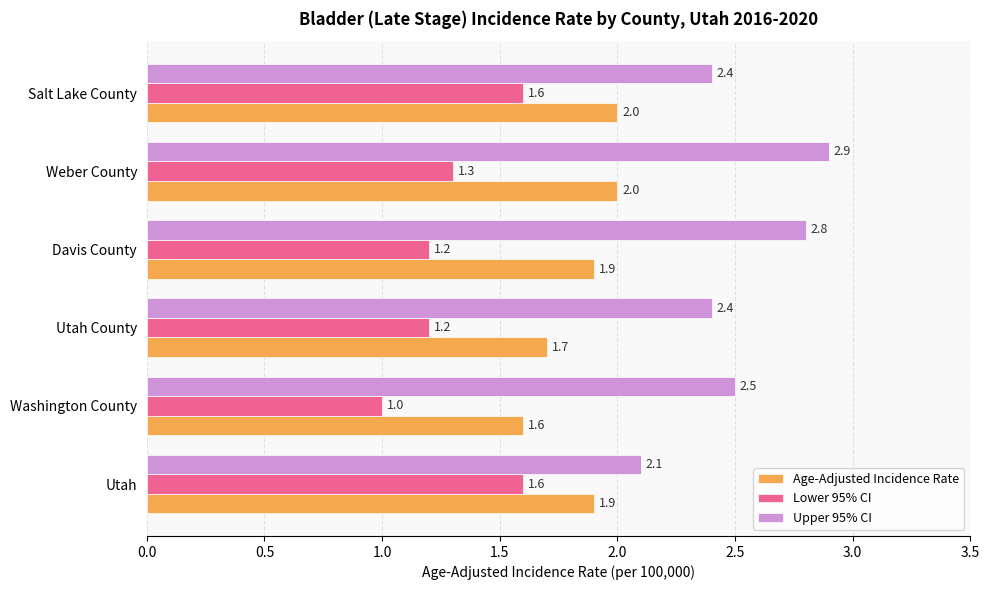

The Upper 95% CI series shows 2.8 at Davis County. True or false?

True